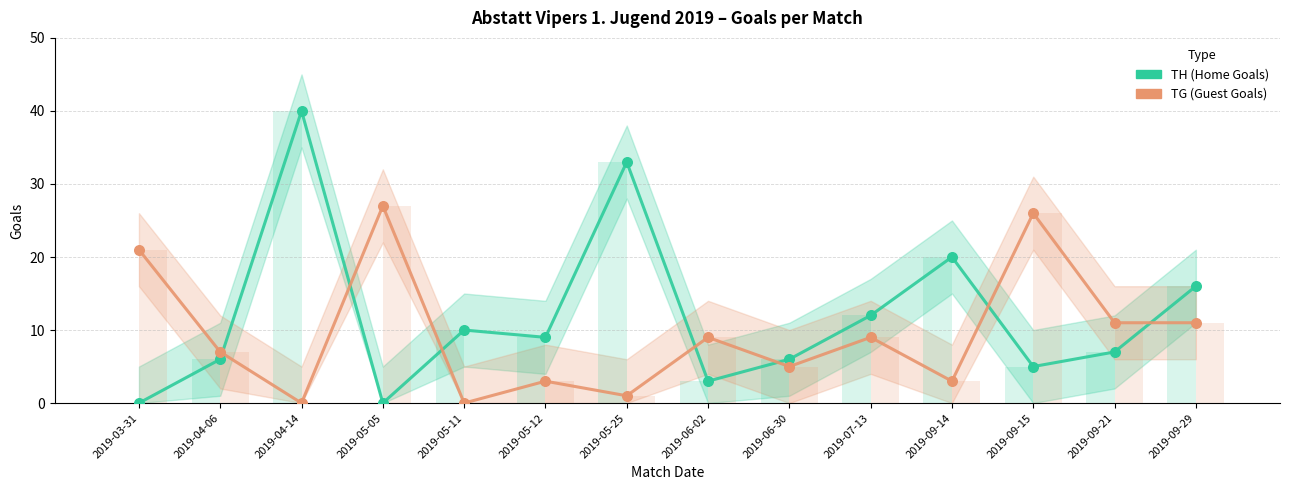

Which series contains the lowest Y value?

TH (Home Goals)